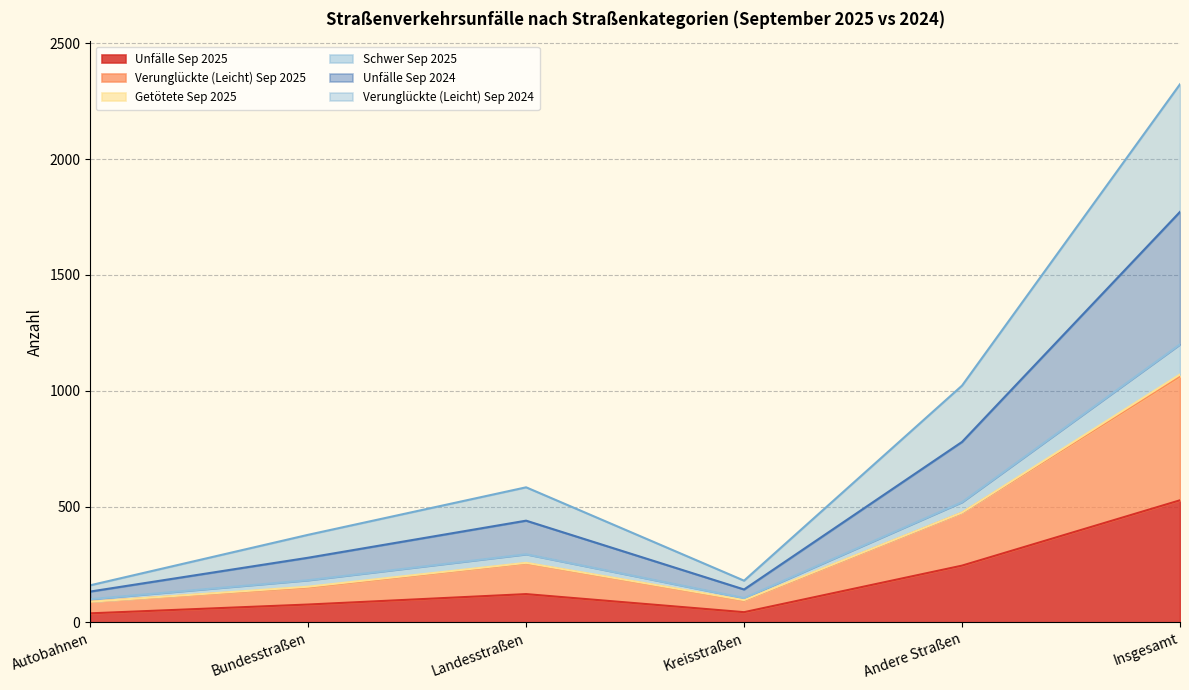

What is the difference between the Unfälle Sep 2024 values at Kreisstraßen and Landesstraßen?

297